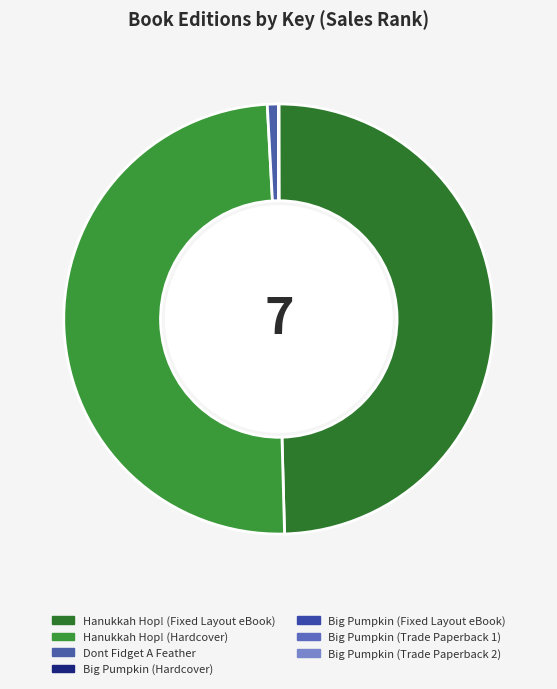

Is it true that Big Pumpkin (Hardcover) is 0% of the pie?

True